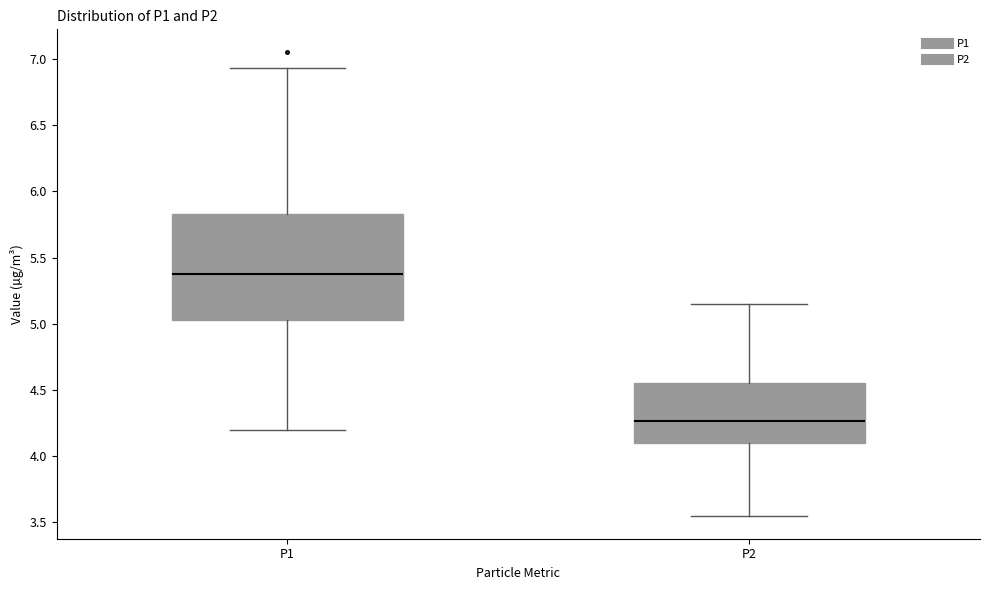

Reading left to right, transcribe this box plot: for each box, give where its median line is, the range the box spans, and where its two whiskers end, as read against the y-axis. The values are not printed on the chart, so give them approximately, as read against the axis.

P1: median 5.40, box 5.05 to 5.85, whiskers 4.20 to 6.95
P2: median 4.25, box 4.10 to 4.55, whiskers 3.55 to 5.15